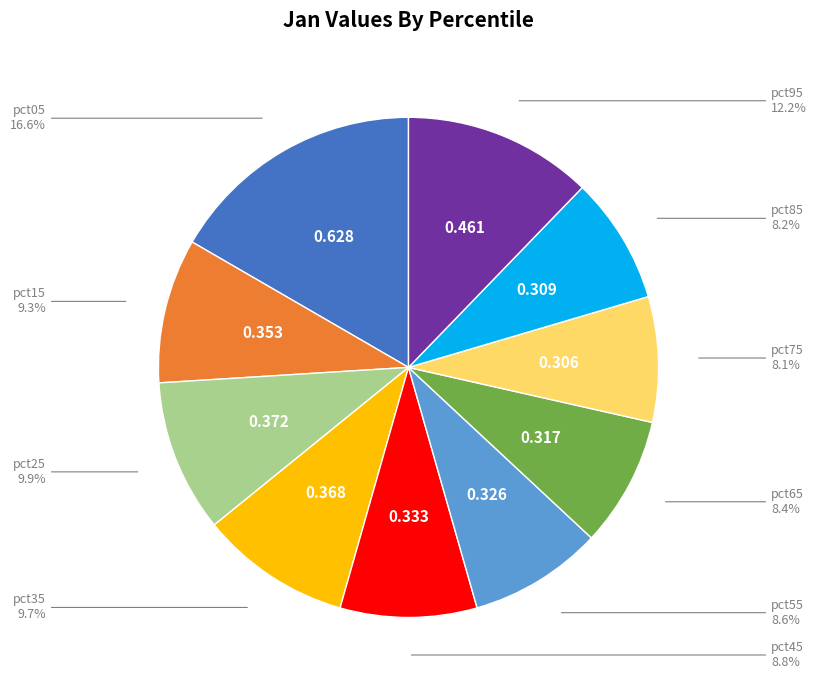

How many segments does this pie chart have?

10